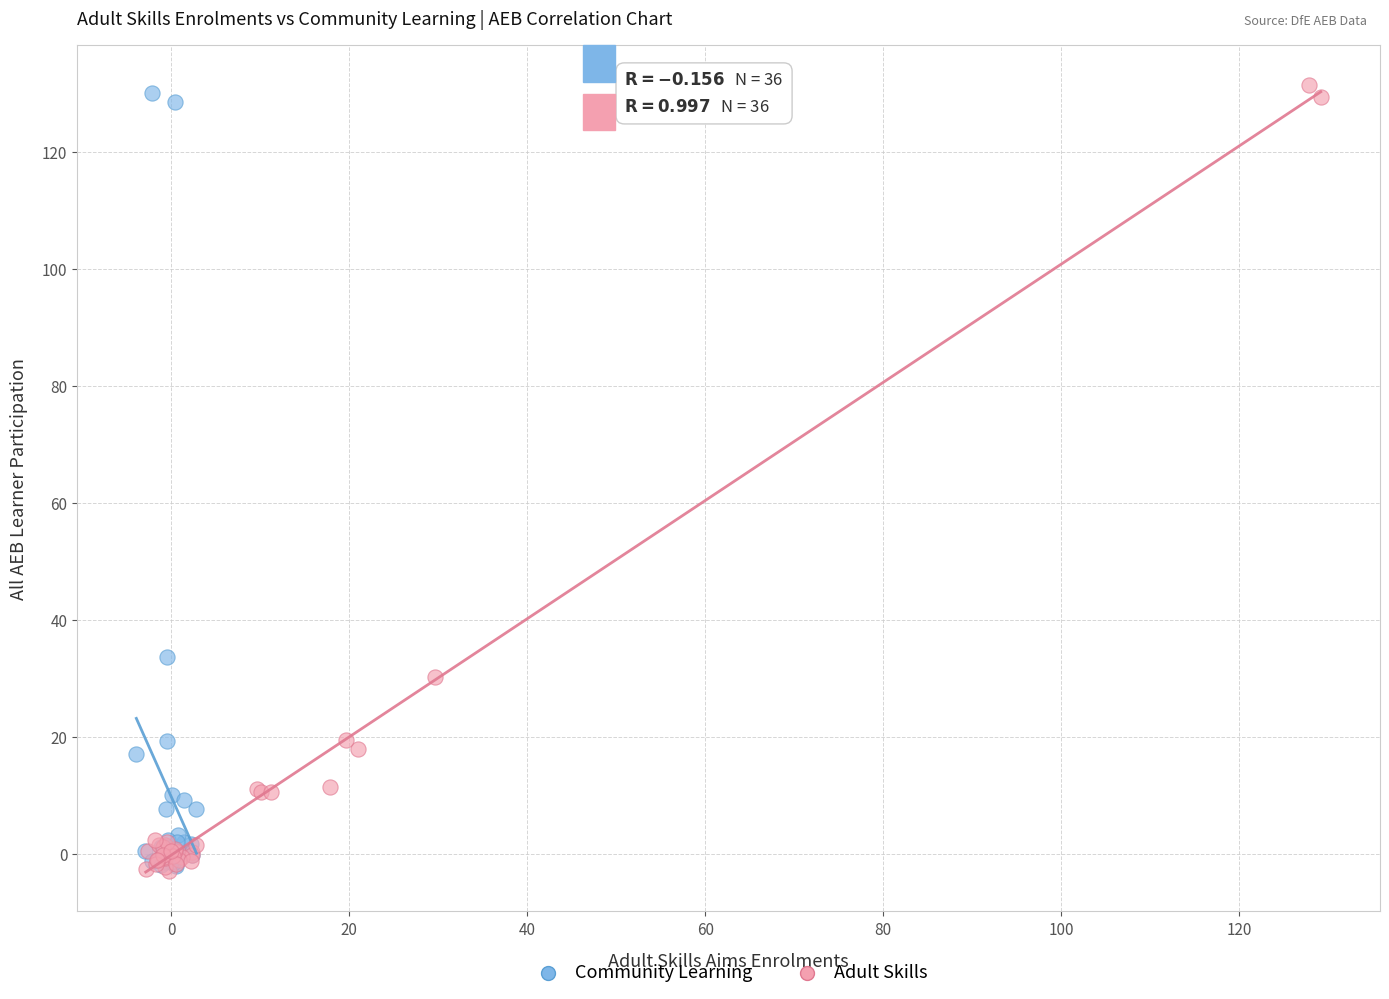

Which series has the largest Y range (max minus min)?

Adult Skills